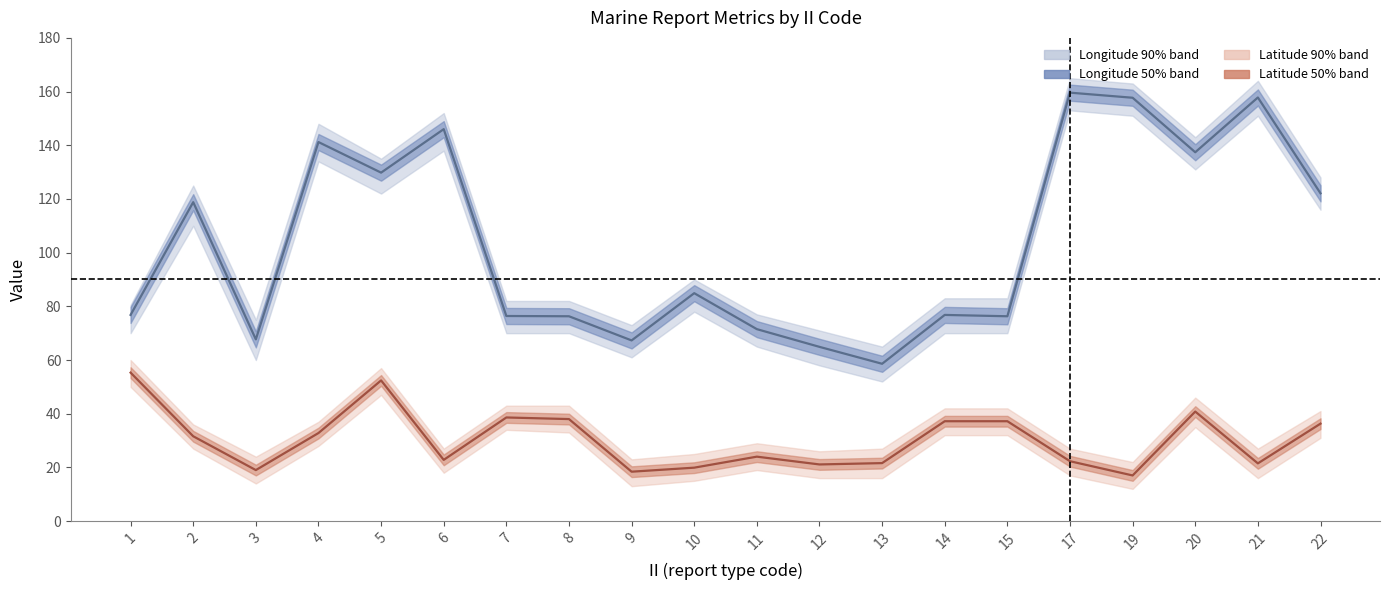

Reading left to right, extract all data points from this chart.

Longitude mean: 76.8	118.8	67.7	141.2	129.8	146.0	76.4	76.3	67.3	84.9	71.5	64.9	58.6	76.8	76.3	159.6	157.7	137.4	157.8	122.1
Latitude mean: 55.3	31.6	19.0	32.8	52.4	22.8	38.6	38.0	18.4	19.9	24.0	21.1	21.6	37.2	37.2	22.3	17.0	40.8	21.5	36.3